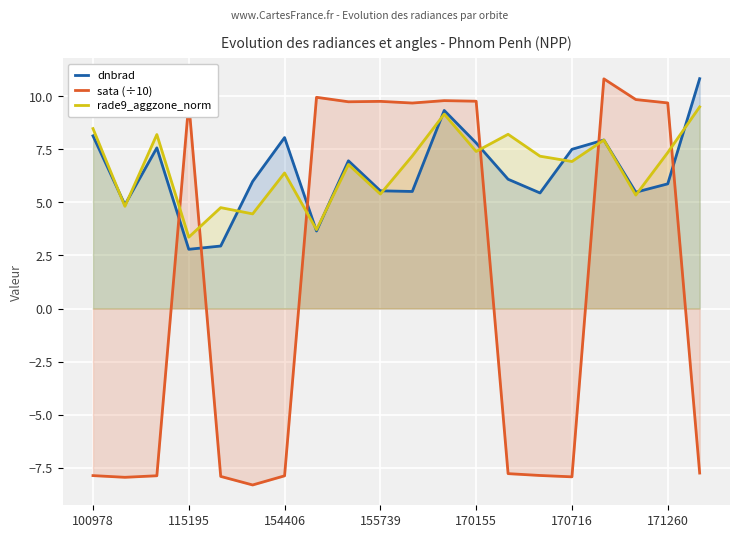

True or false: dnbrad and sata (÷10) intersect in this chart.

True